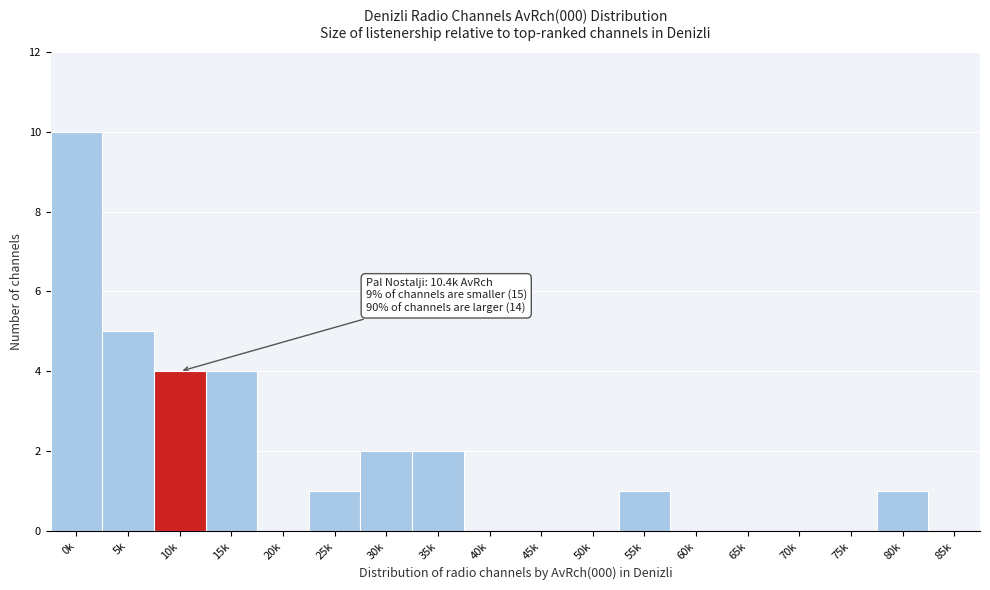

Reading left to right, extract all data points from this chart.

0k=10	5k=5	10k=4	15k=4	20k=0	25k=1	30k=2	35k=2	40k=0	45k=0	50k=0	55k=1	60k=0	65k=0	70k=0	75k=0	80k=1	85k=0